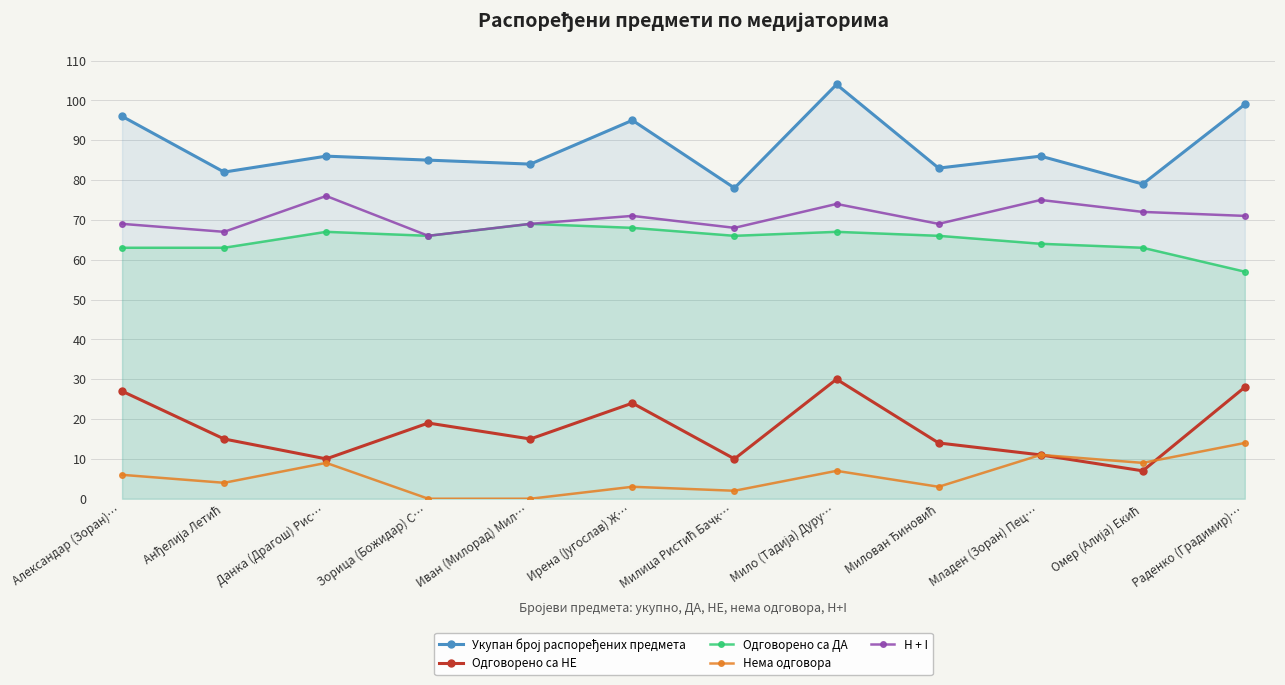

The value of Нема одговора at Мило (Тадија) Дуру… is 7. True or false?

True